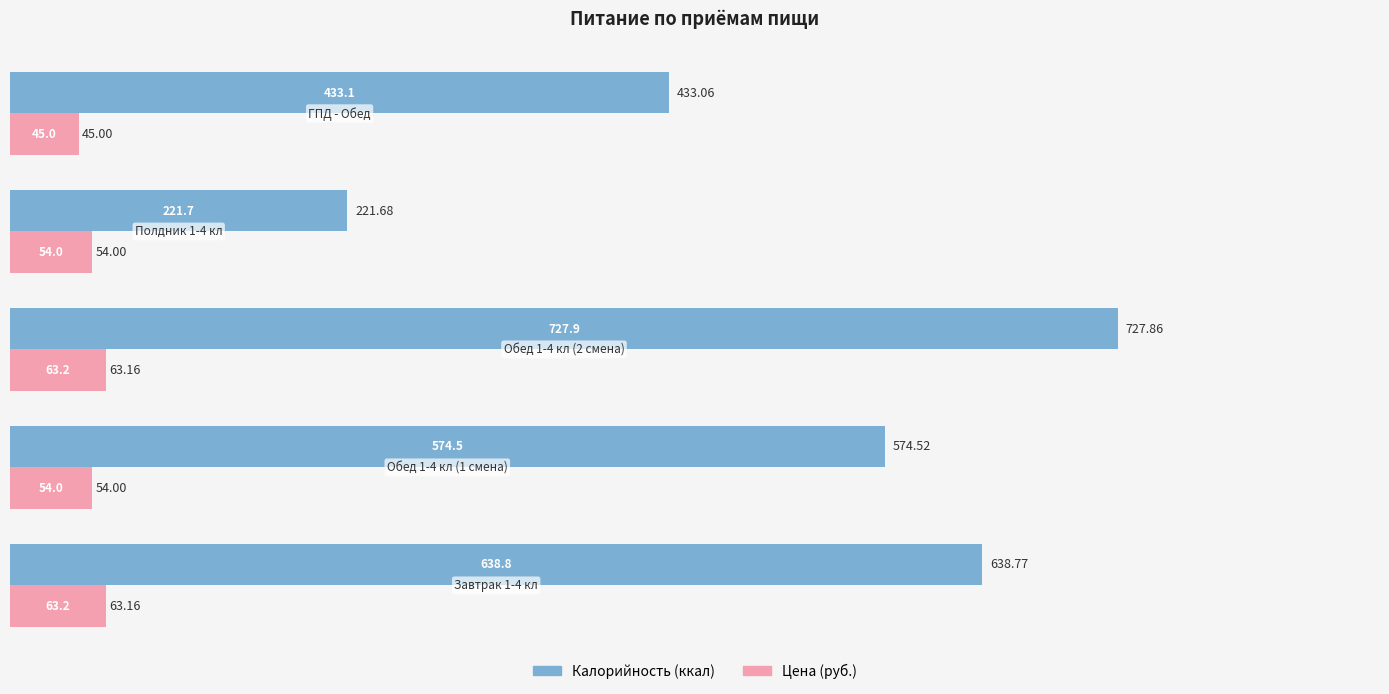

Rank the series by their maximum value, from lowest to highest.

Цена (руб.), Калорийность (ккал)